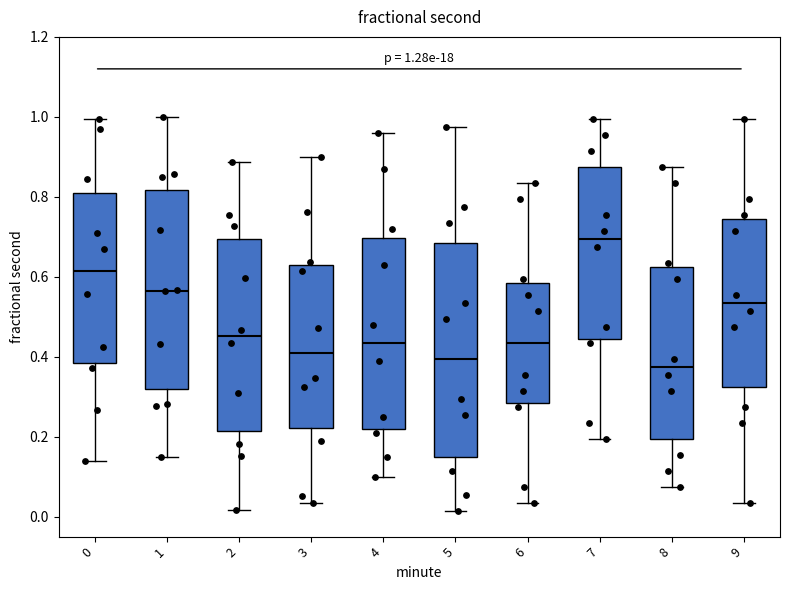

Which box is the tallest, from its lower edge to its upper edge?

5